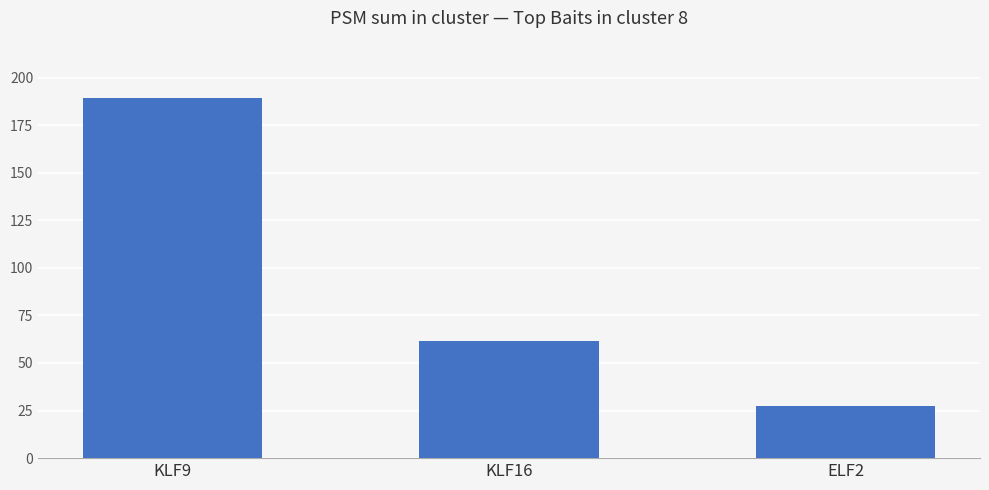

Are the bars grouped side by side (vs. stacked)?

No